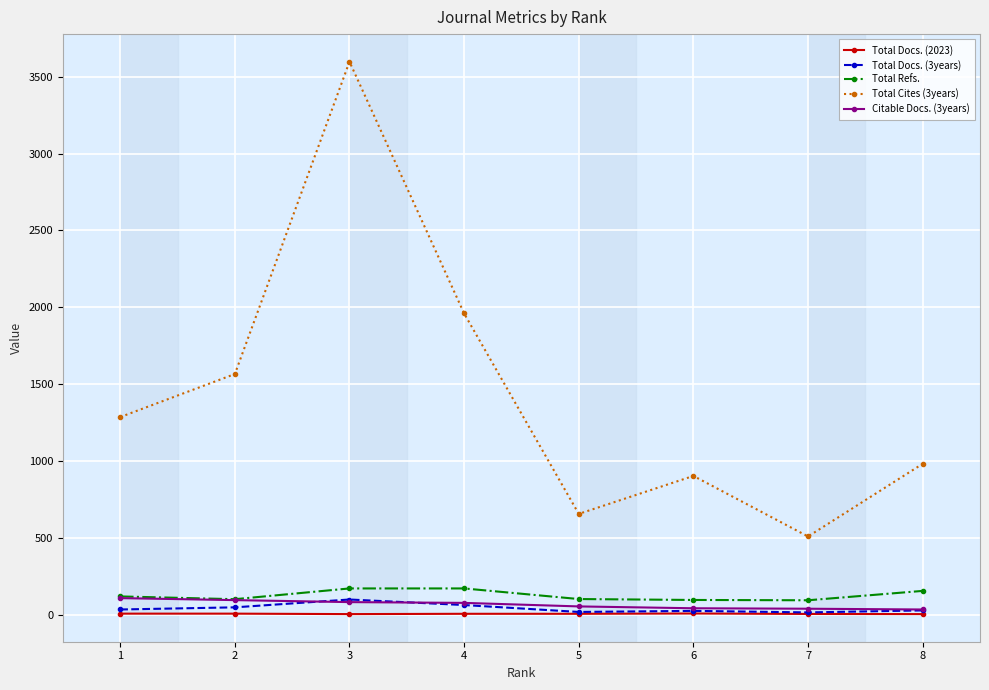

List the labels in order of Total Cites (3years) value, largest first.

3, 4, 2, 1, 8, 6, 5, 7